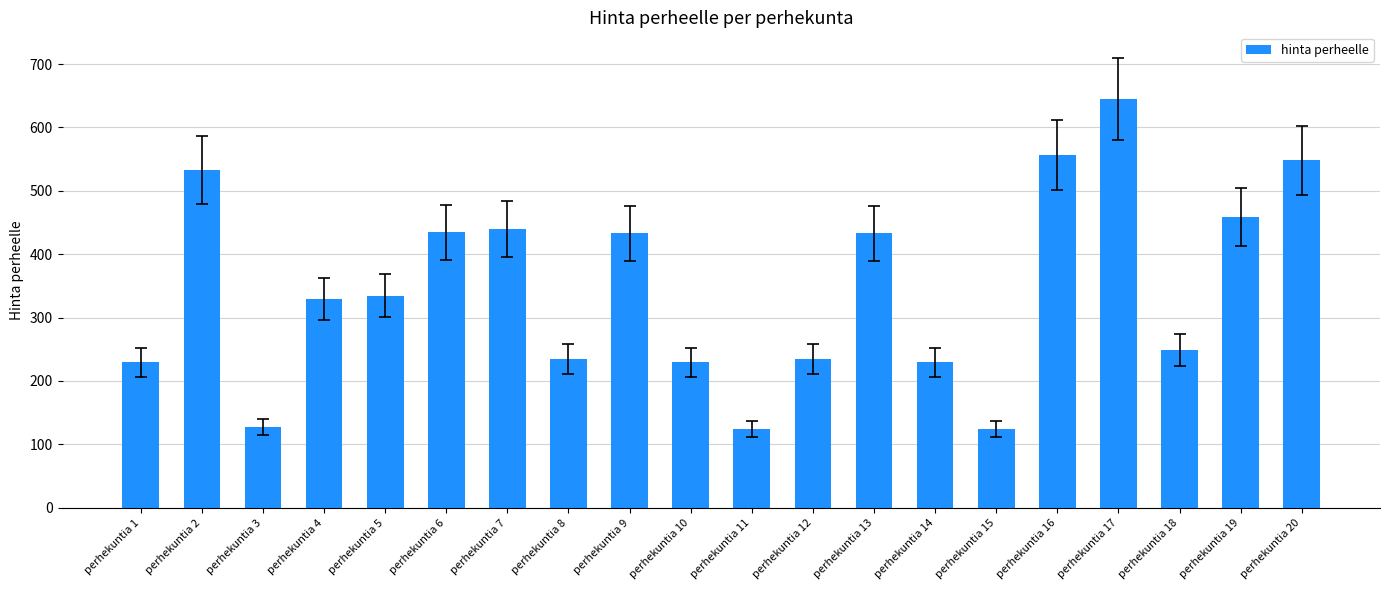

What is the greatest value displayed?

645.0